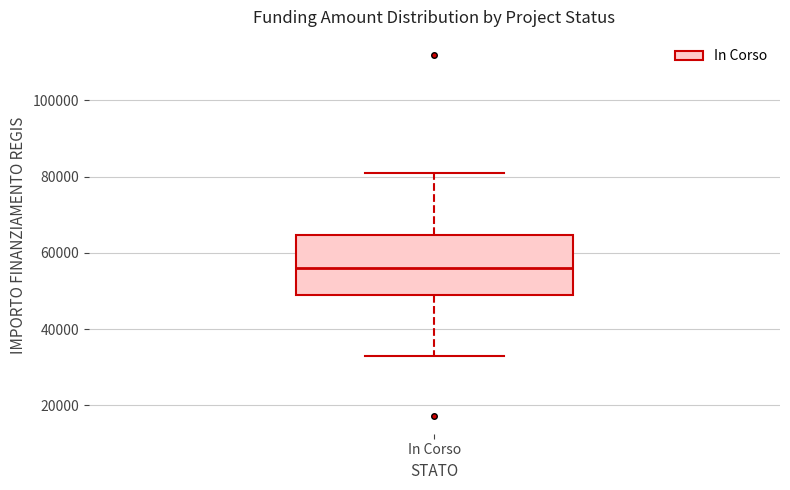

Read this box plot against the y-axis: the position of the median line, the range covered by the box, and the ends of both whiskers. The values are not printed on the chart, so give them approximately, as read against the axis.

median 56000, box 50000 to 64000, whiskers 32000 to 80000